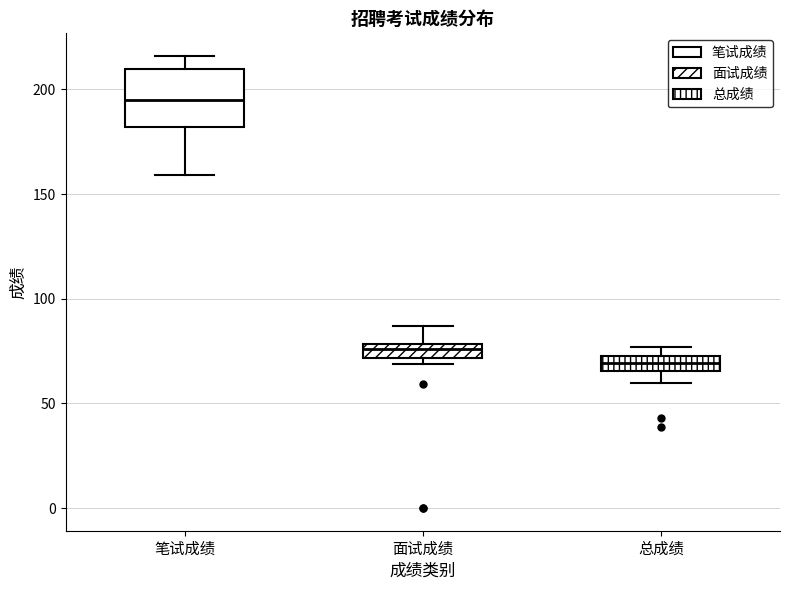

Which box's median line is the highest?

笔试成绩